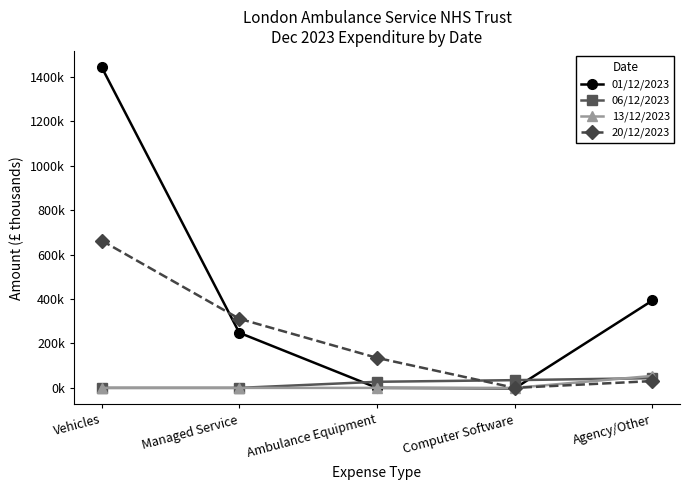

What are all the series names shown in the legend?

01/12/2023, 06/12/2023, 13/12/2023, 20/12/2023